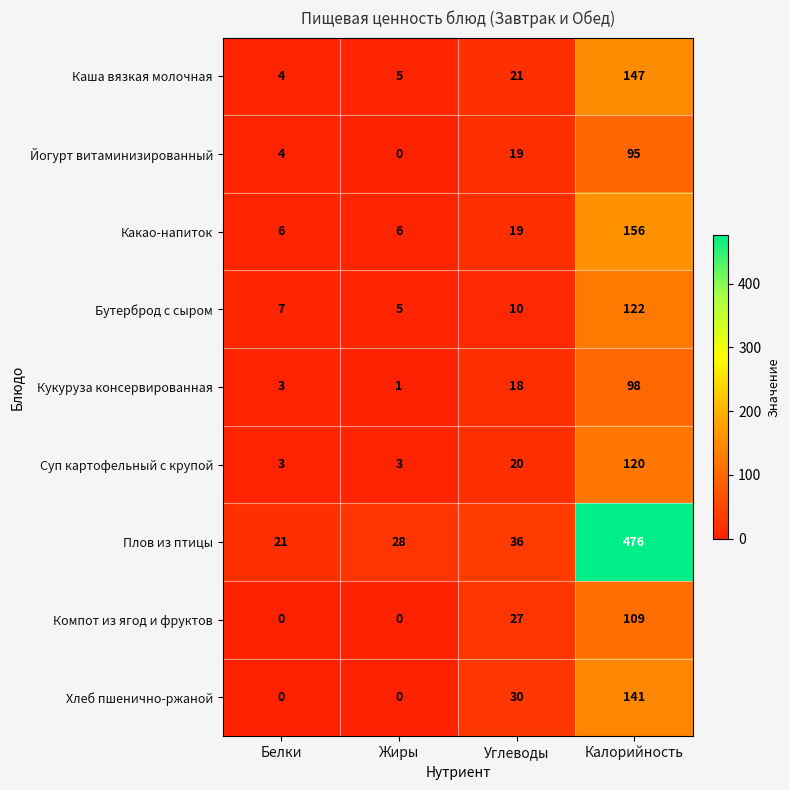

How many data points does each series have?

4